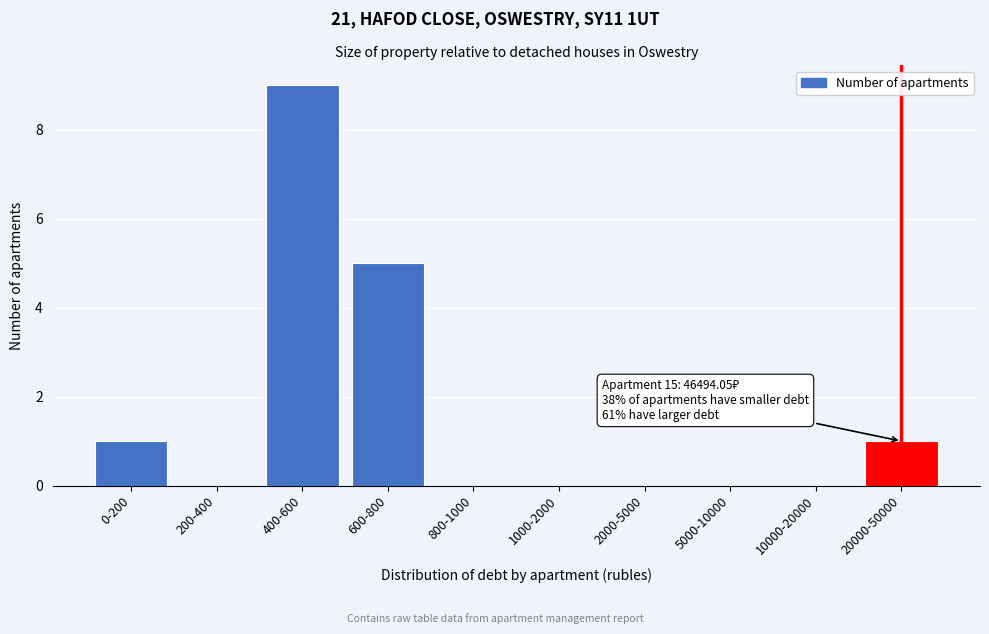

Reading left to right, extract all data points from this chart.

0-200=1	200-400=0	400-600=9	600-800=5	800-1000=0	1000-2000=0	2000-5000=0	5000-10000=0	10000-20000=0	20000-50000=1